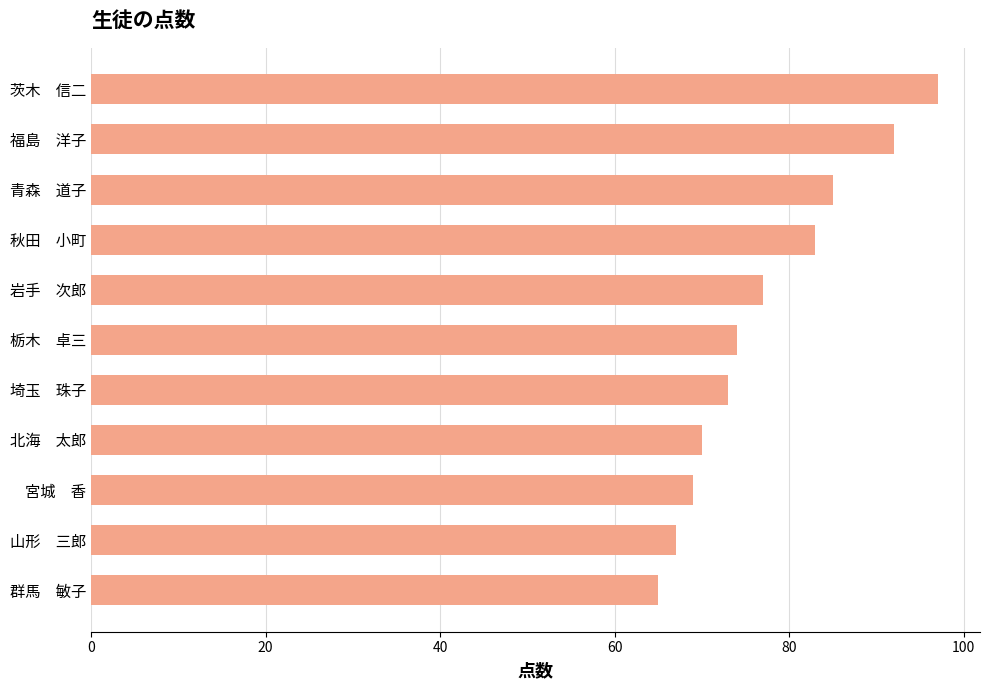

What is the difference between the second highest and second lowest values?

25